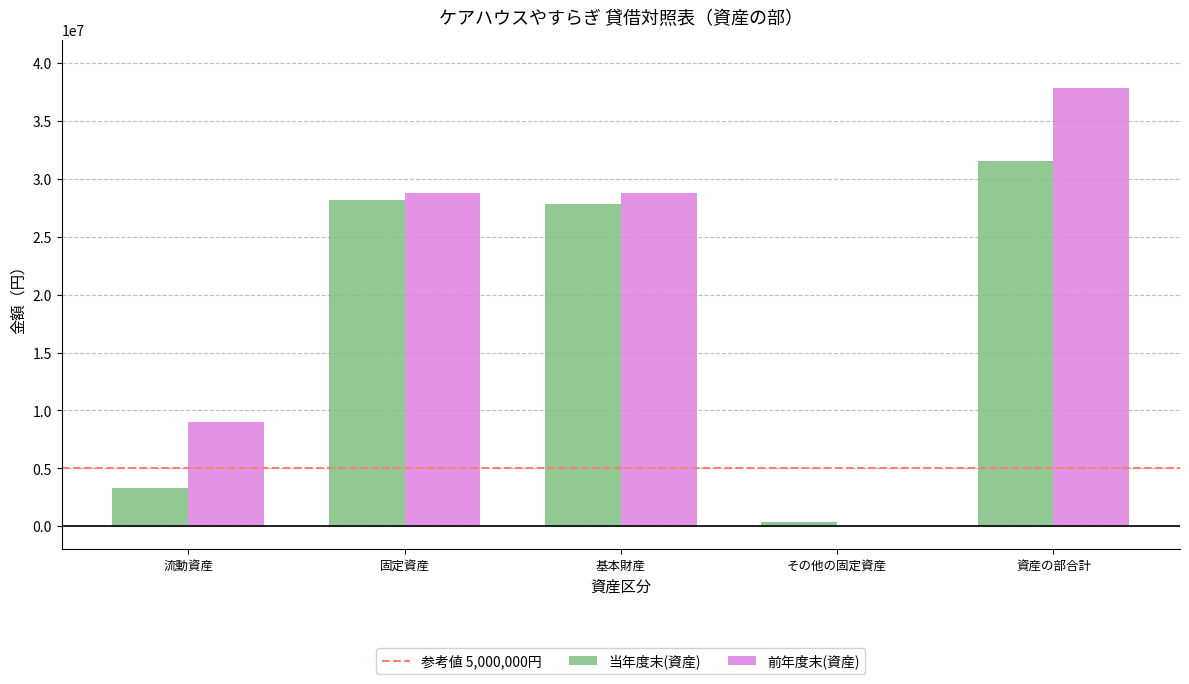

Which series has the largest total across all categories?

前年度末(資産)